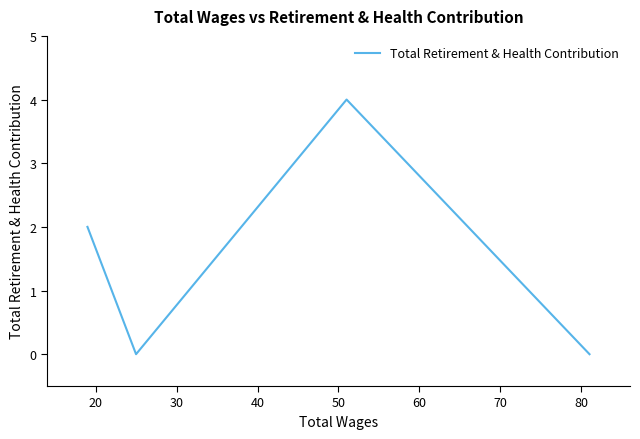

What is the sum of all values?

6